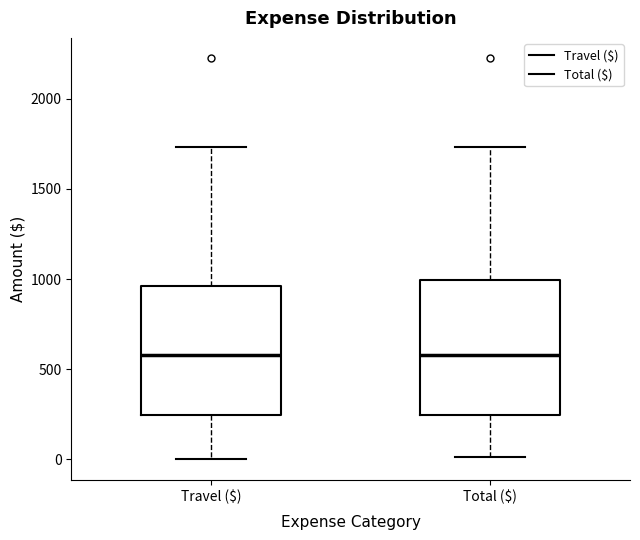

Where is the lower edge of the box for Travel ($) on the y-axis? The values are not printed on the chart, so give them approximately, as read against the axis.

250